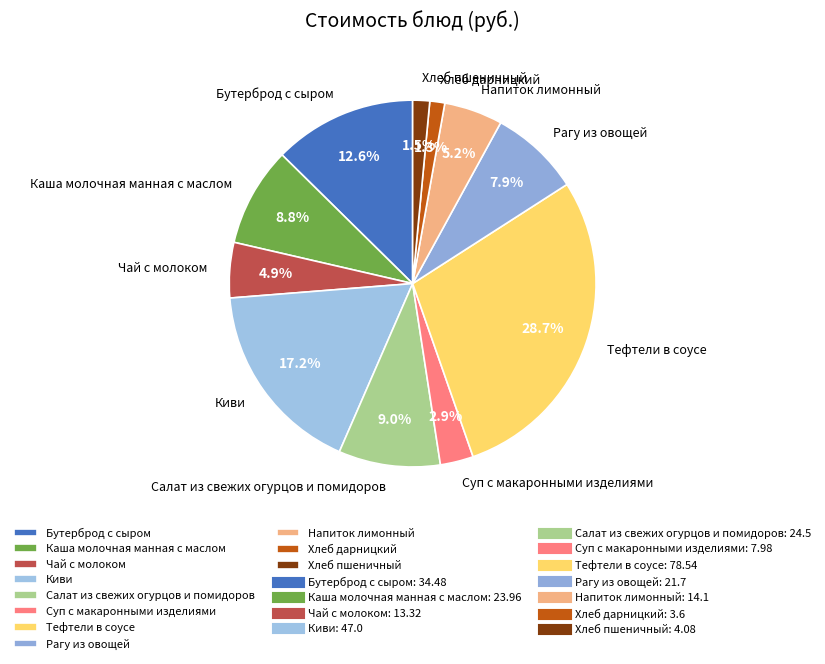

Does any single category account for the majority?

No